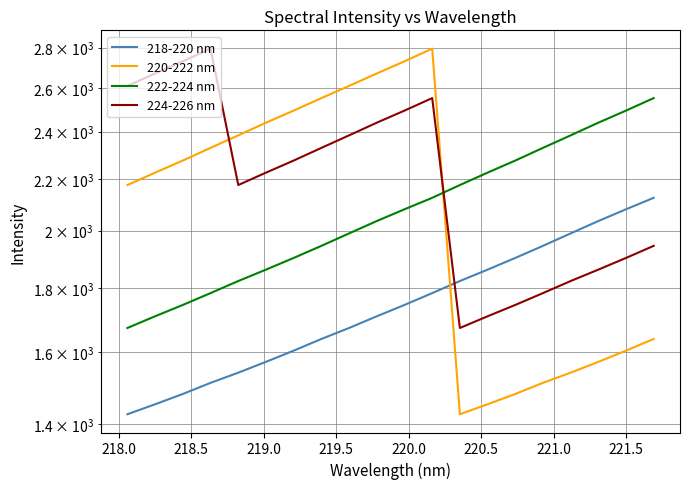

What is the value of the 222-224 nm point at the 11th from the left?

2080.1